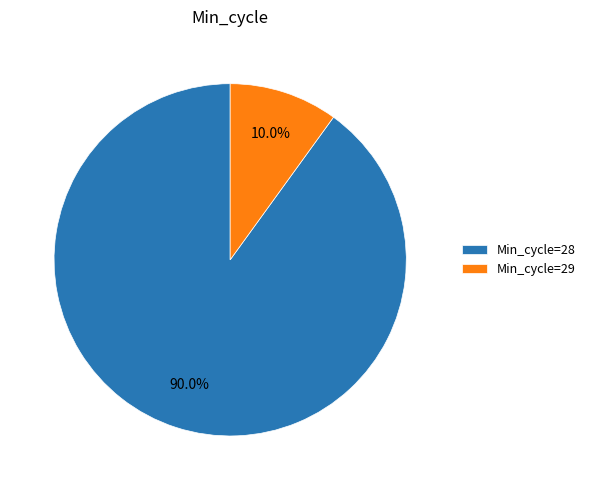

What is the ratio of the value at Min_cycle=28 to the value at Min_cycle=29?

9.0